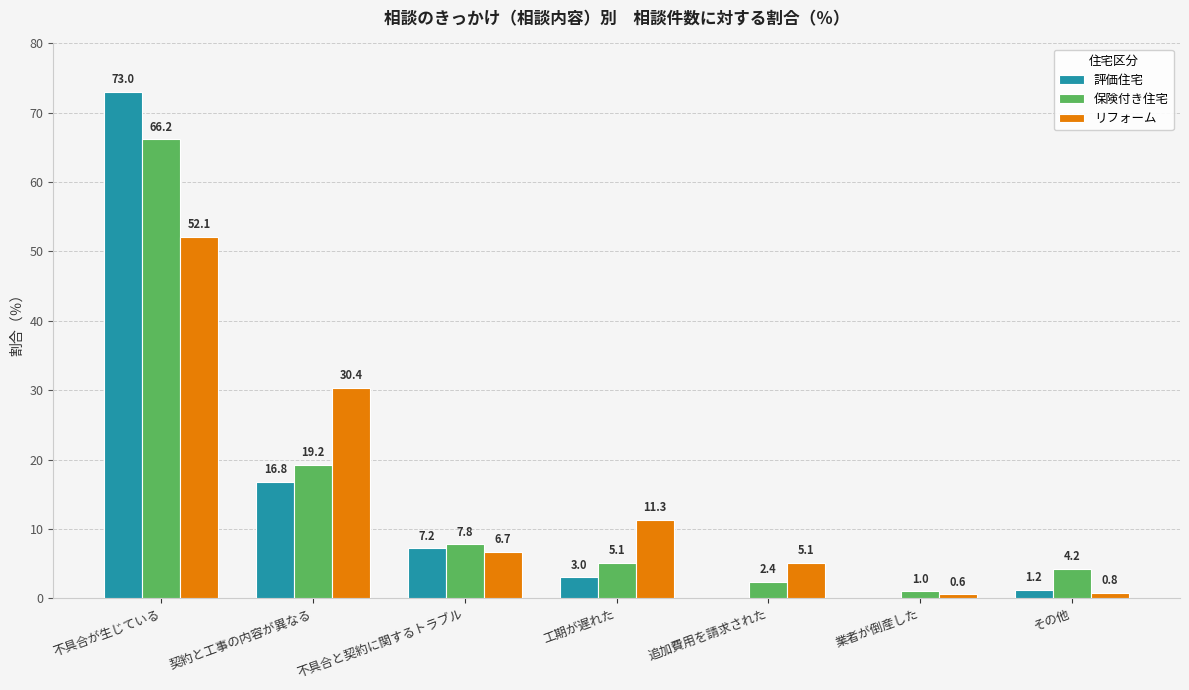

Between 不具合が生じている and 不具合と契約に関するトラブル, which series saw the biggest shift?

評価住宅